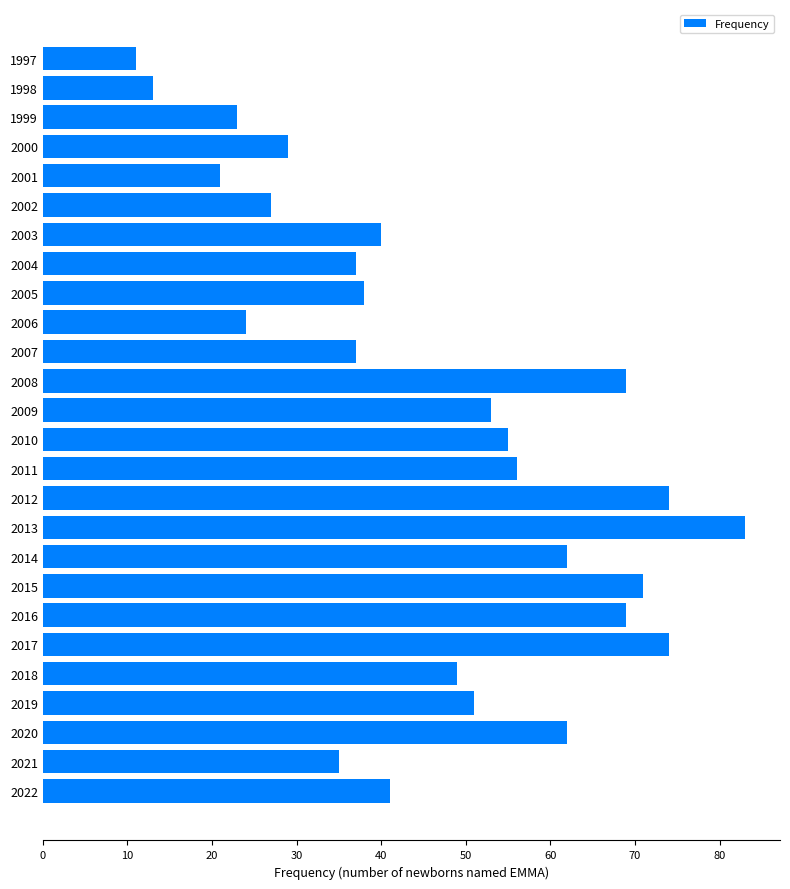

Where is the data nearest to the value 47?

2018